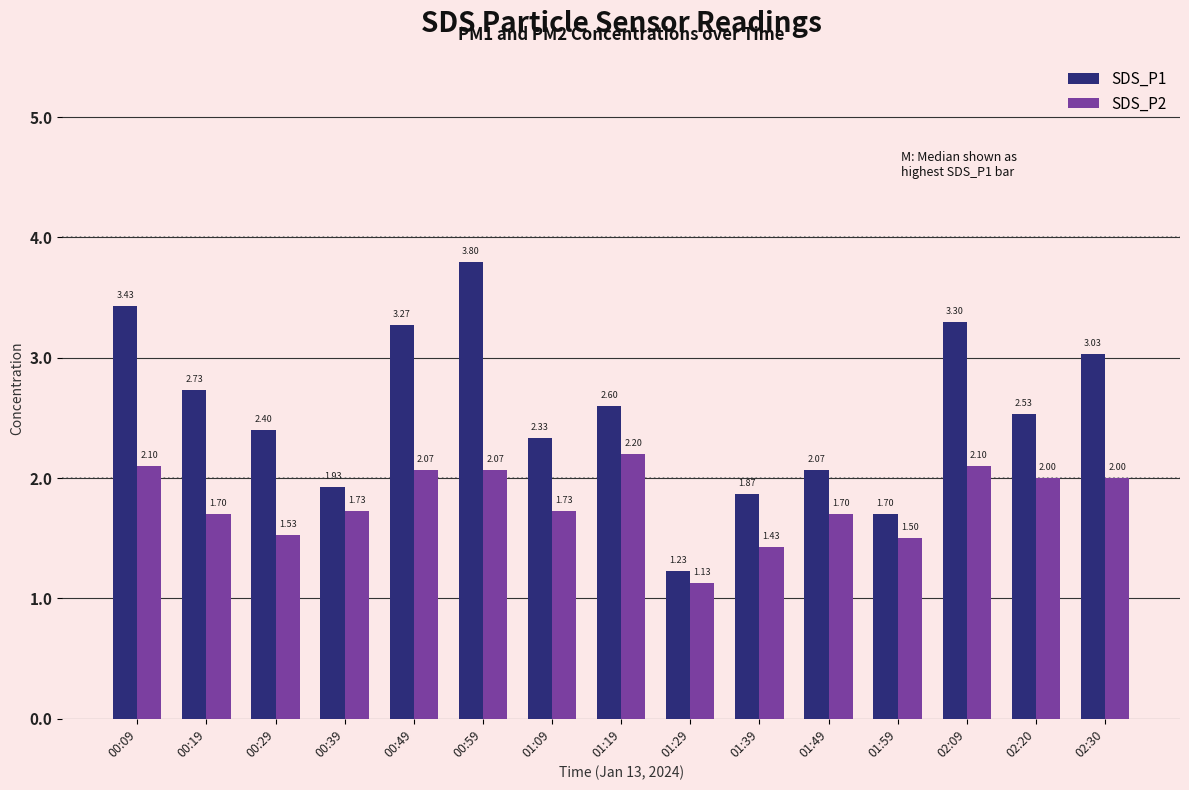

Between 01:29 and 02:20, which series saw the biggest shift?

SDS_P1